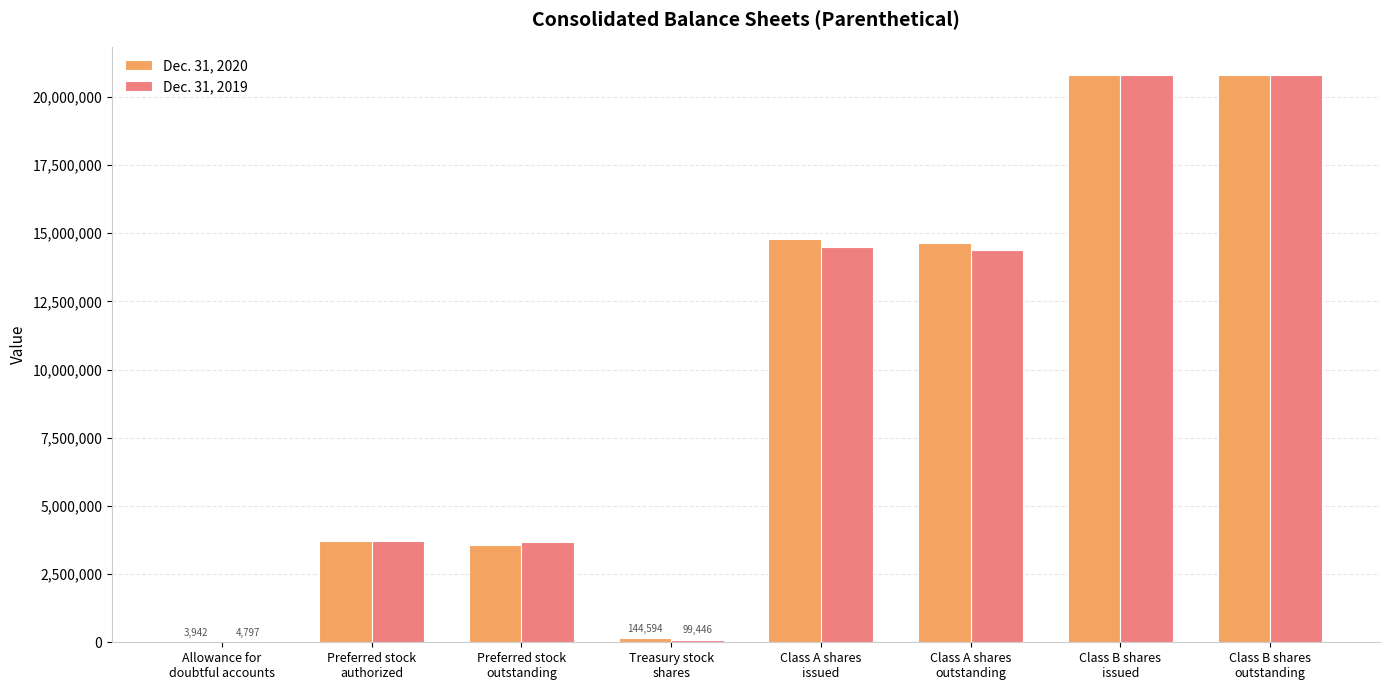

Which series has the largest total across all categories?

Dec. 31, 2020